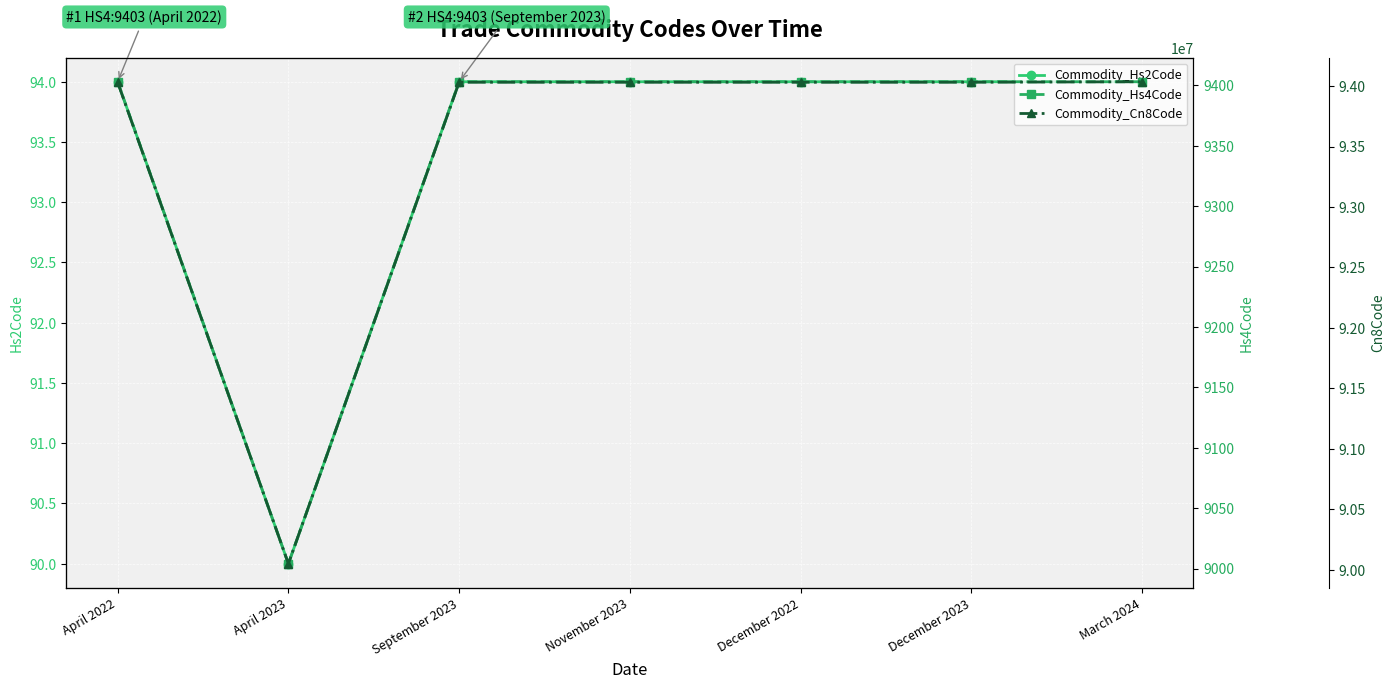

List the labels in order of Commodity_Hs4Code value, smallest first.

April 2023, April 2022, September 2023, November 2023, December 2022, December 2023, March 2024